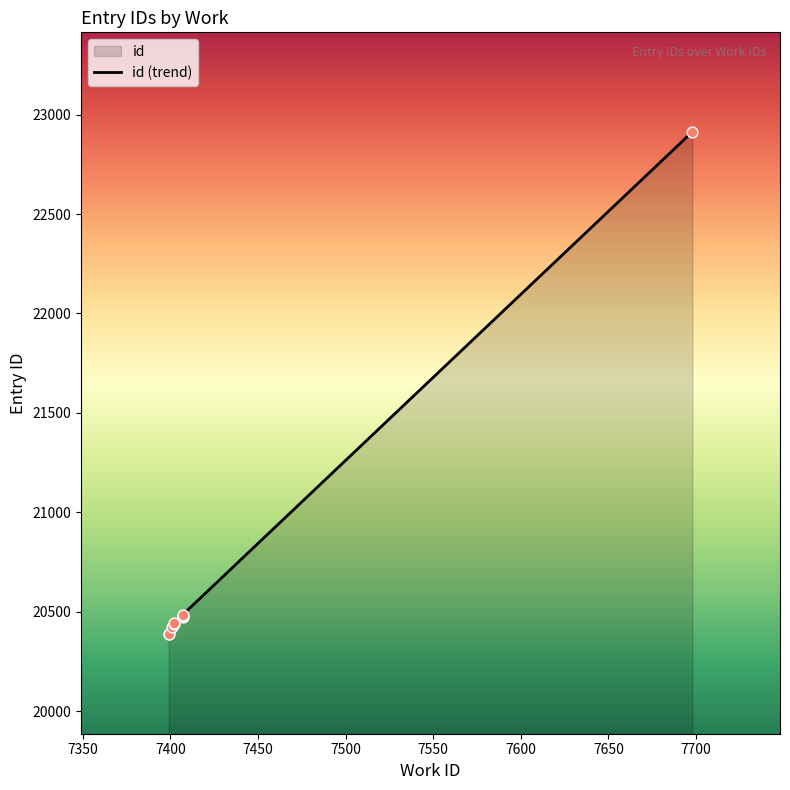

What is the ratio of the value at 7407 to the value at 7402?

1.0